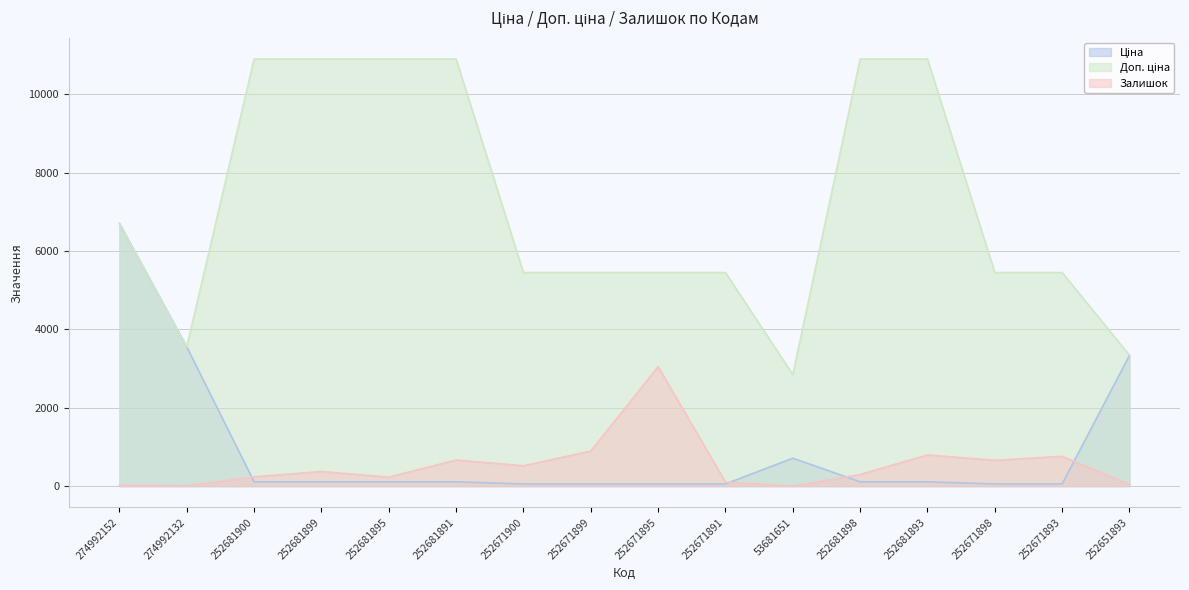

Where is Ціна nearest to the value 3380?

252651893